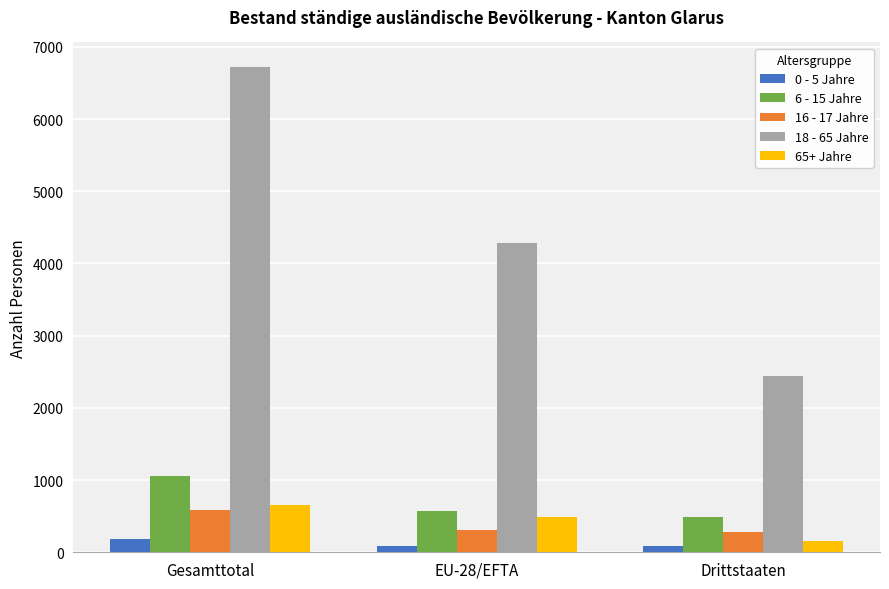

Rank the series by their maximum value, from highest to lowest.

18 - 65 Jahre, 6 - 15 Jahre, 65+ Jahre, 16 - 17 Jahre, 0 - 5 Jahre